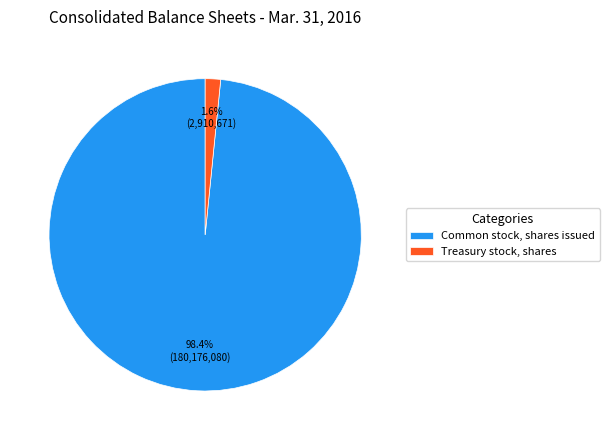

Is there any slice that represents more than half of the pie?

Yes